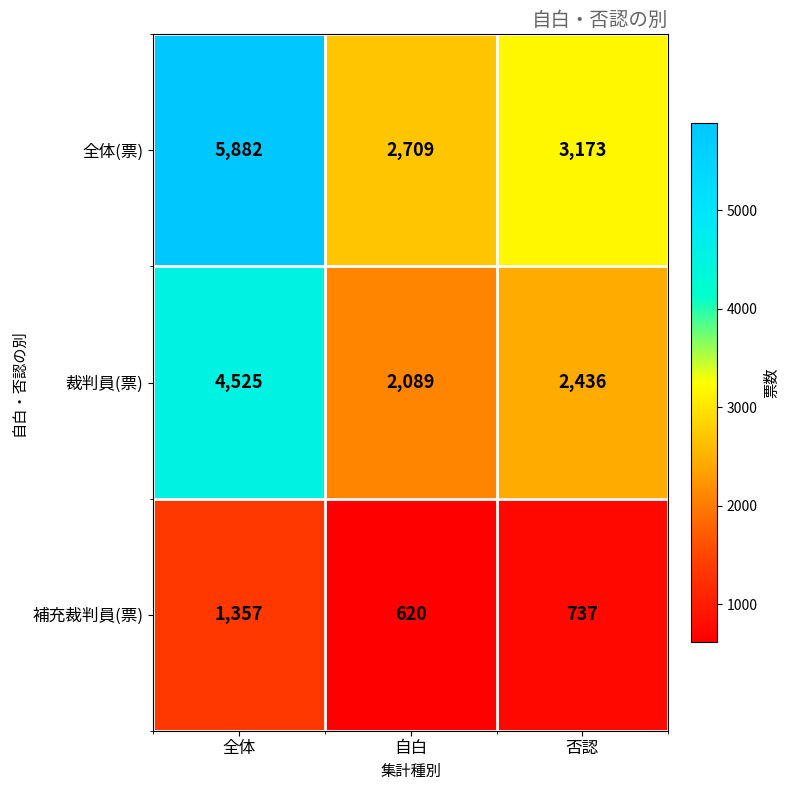

What is the difference between the highest and lowest values at 全体?

4525